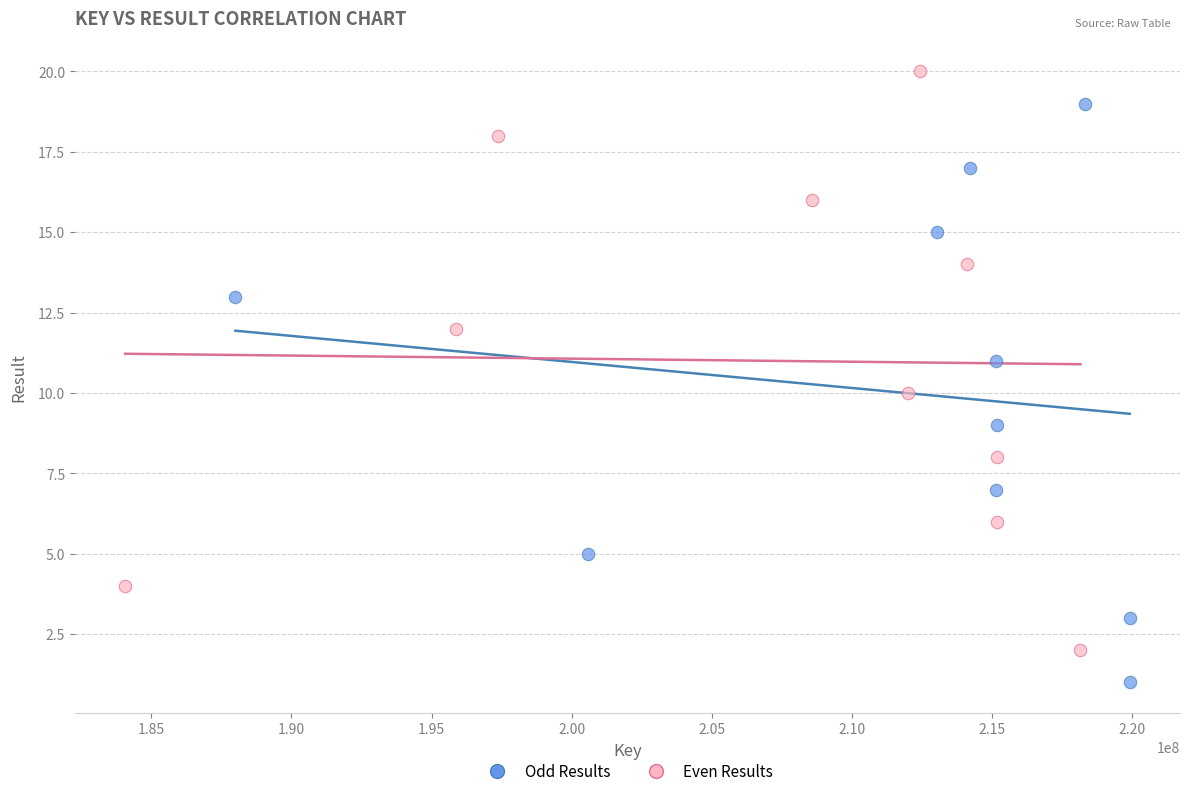

Which series contains the lowest Y value?

Odd Results